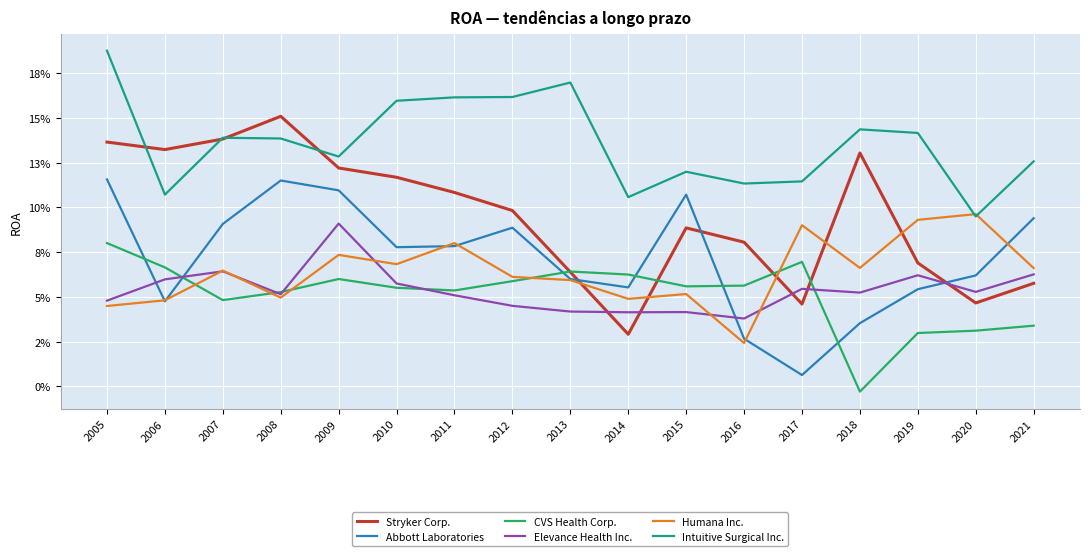

True or false: Intuitive Surgical Inc. and CVS Health Corp. intersect in this chart.

False